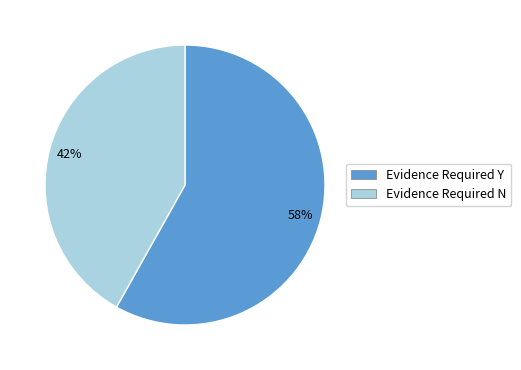

To the nearest percent, what is the difference between the largest and smallest slice percentages?

16%